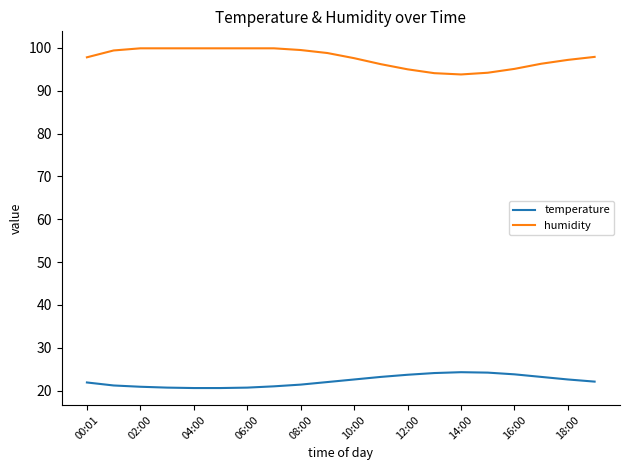

Which series has the largest total across all categories?

humidity